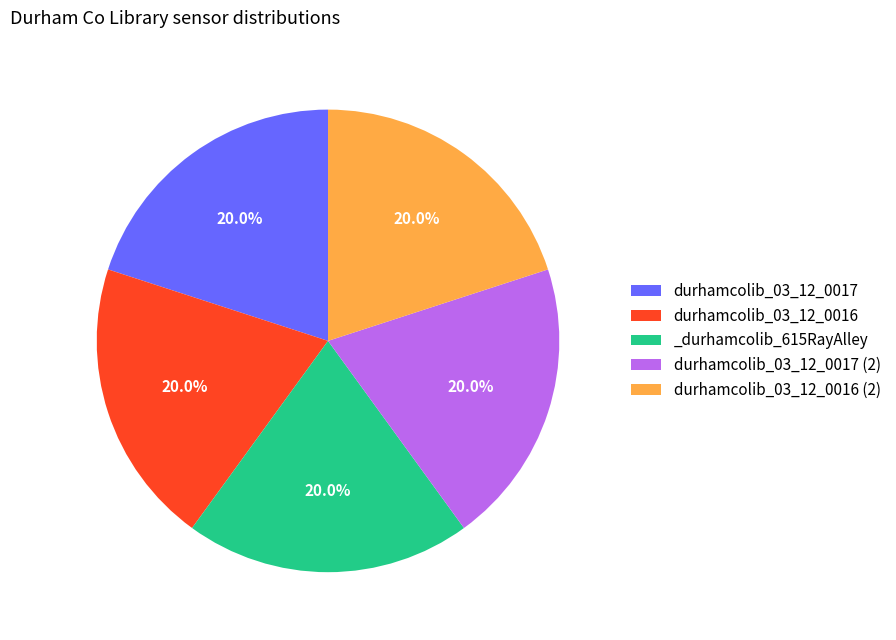

Approximately how many times larger is the value at durhamcolib_03_12_0017 (2) compared to _durhamcolib_615RayAlley?

1.0